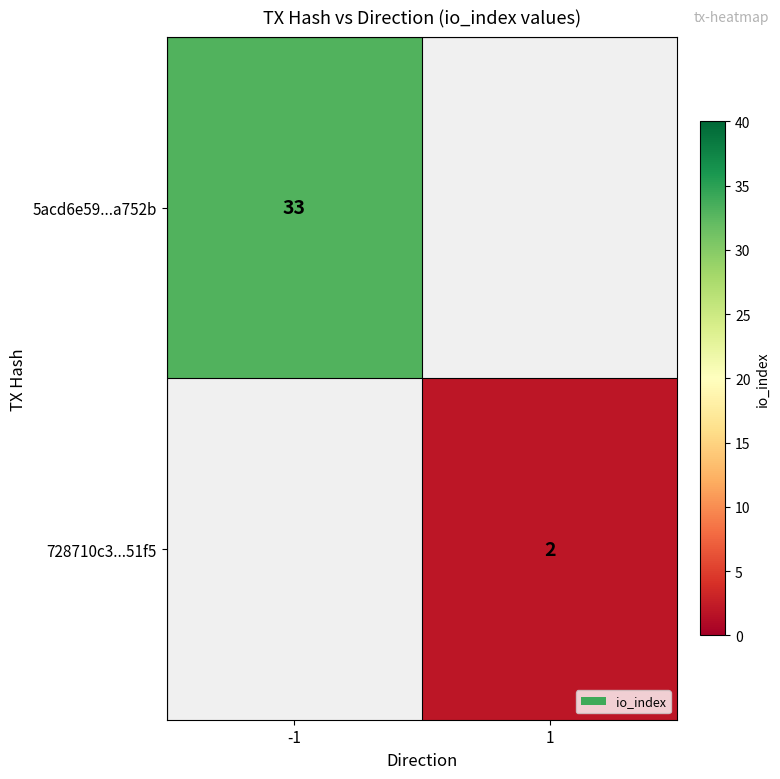

Is it true that 5acd6e59...a752b equals 33 at -1?

True